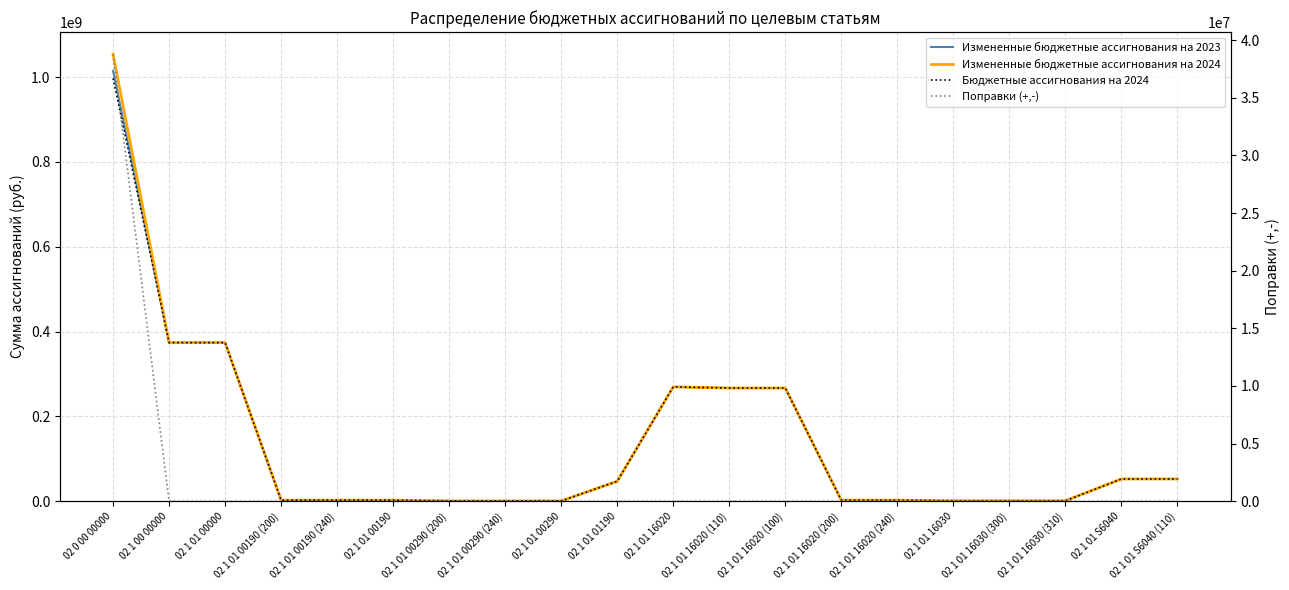

List the labels in order of Поправки (+,-) value, largest first.

02 0 00 00000, 02 1 00 00000, 02 1 01 00000, 02 1 01 00190 (200), 02 1 01 00190 (240), 02 1 01 00190, 02 1 01 00290 (200), 02 1 01 00290 (240), 02 1 01 00290, 02 1 01 01190, 02 1 01 16020, 02 1 01 16020 (110), 02 1 01 16020 (100), 02 1 01 16020 (200), 02 1 01 16020 (240), 02 1 01 16030, 02 1 01 16030 (300), 02 1 01 16030 (310), 02 1 01 S6040, 02 1 01 S6040 (110)